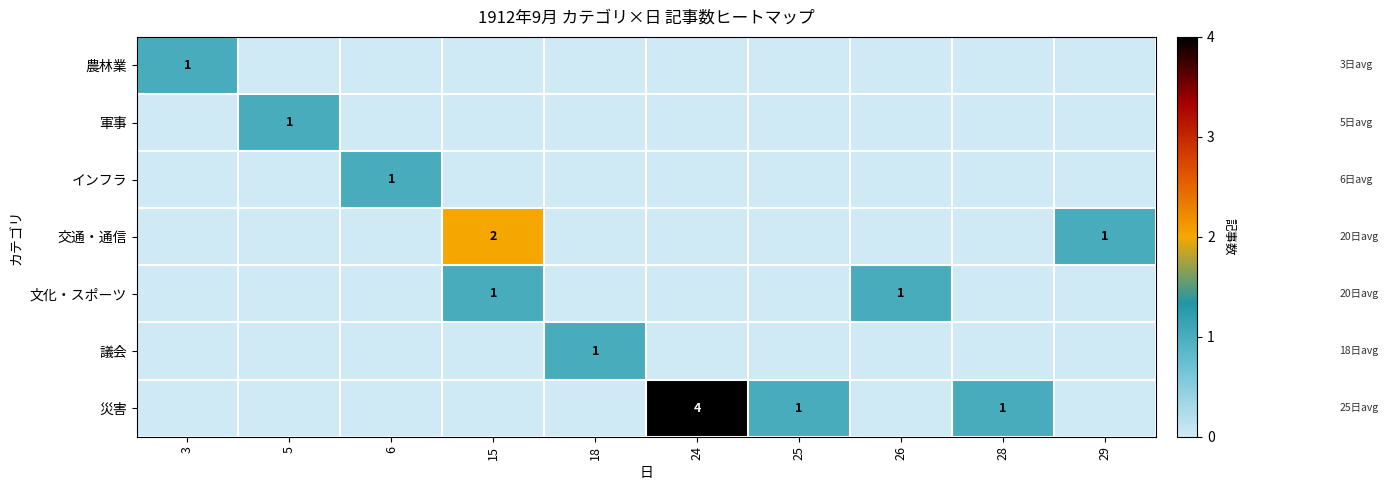

Is it true that 災害 equals 1 at 25?

True